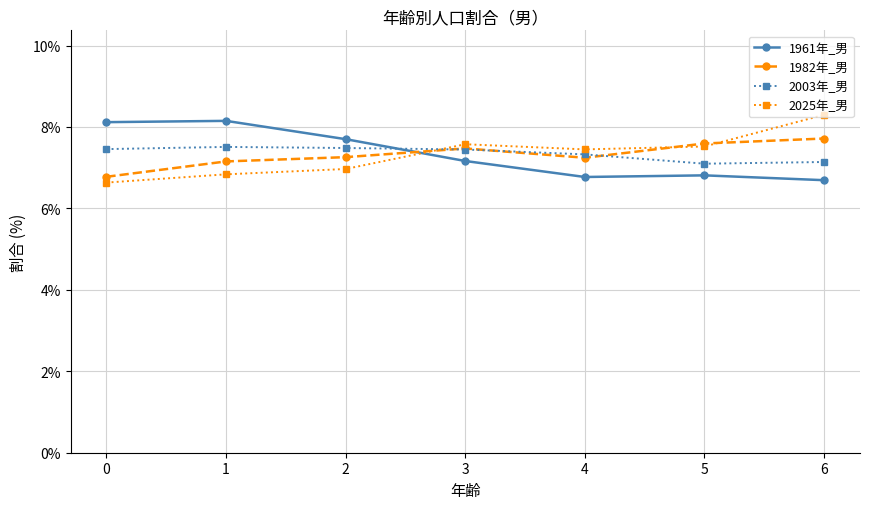

Does the chart have visible grid lines?

Yes